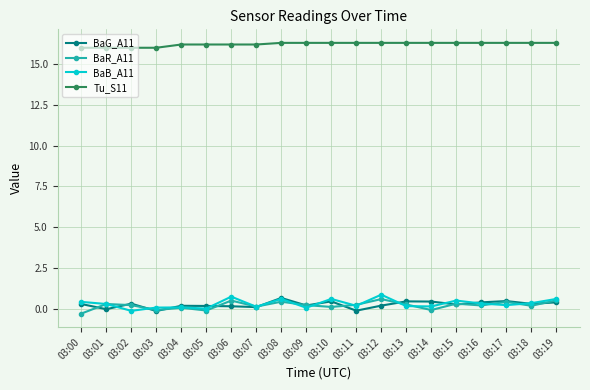

True or false: BaR_A11 has a value of 0.5 at 03:06.

True